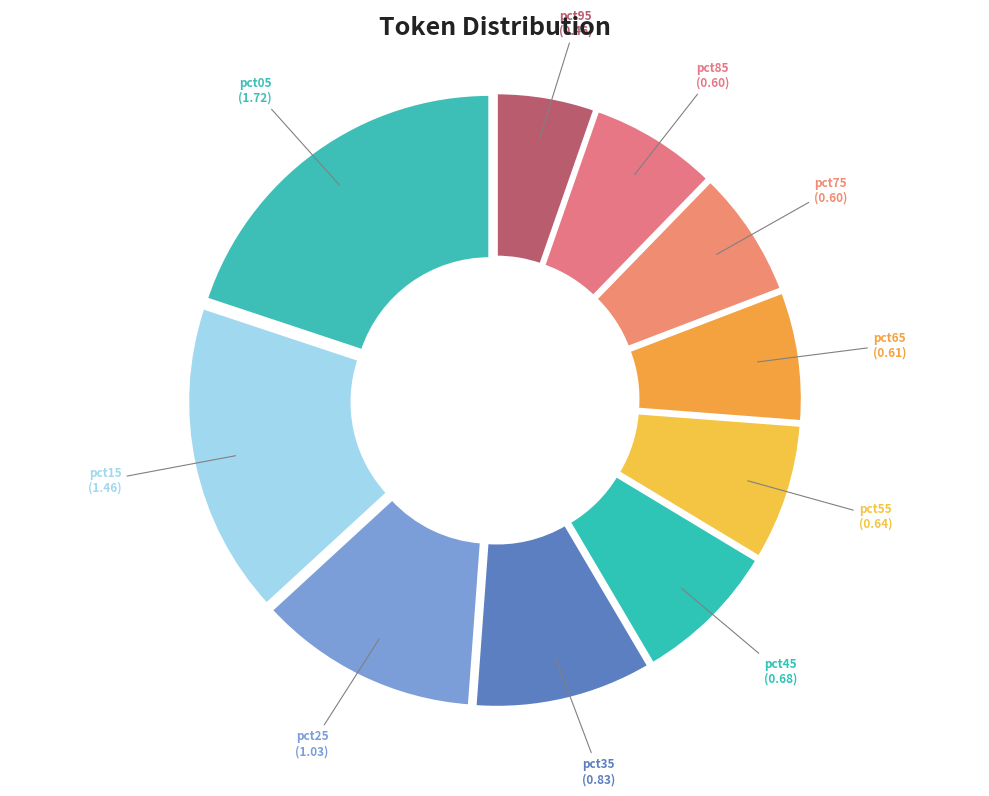

Which slice is the largest?

pct05